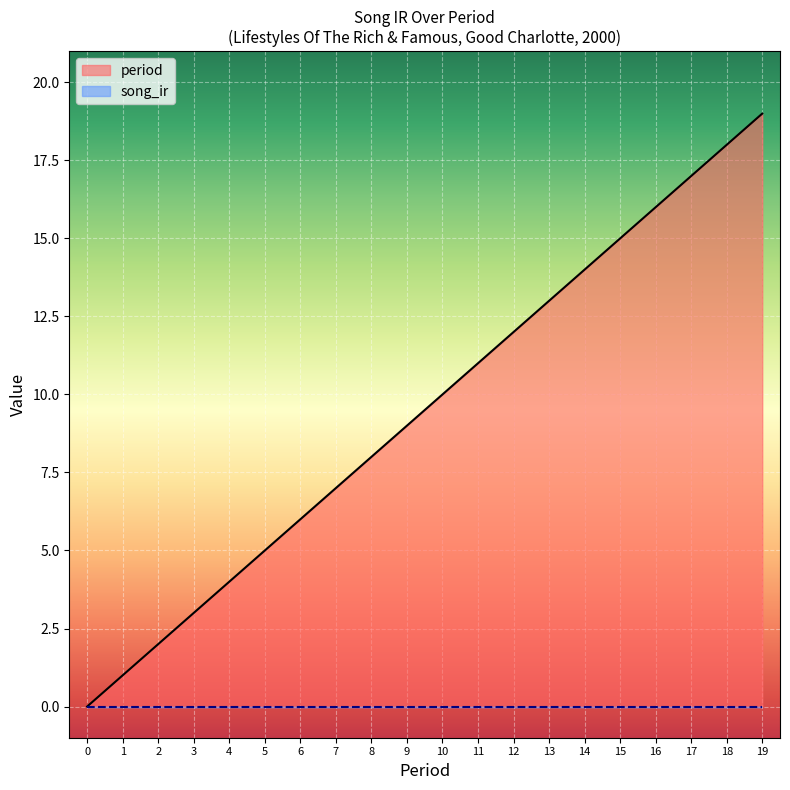

What is the average value?

10